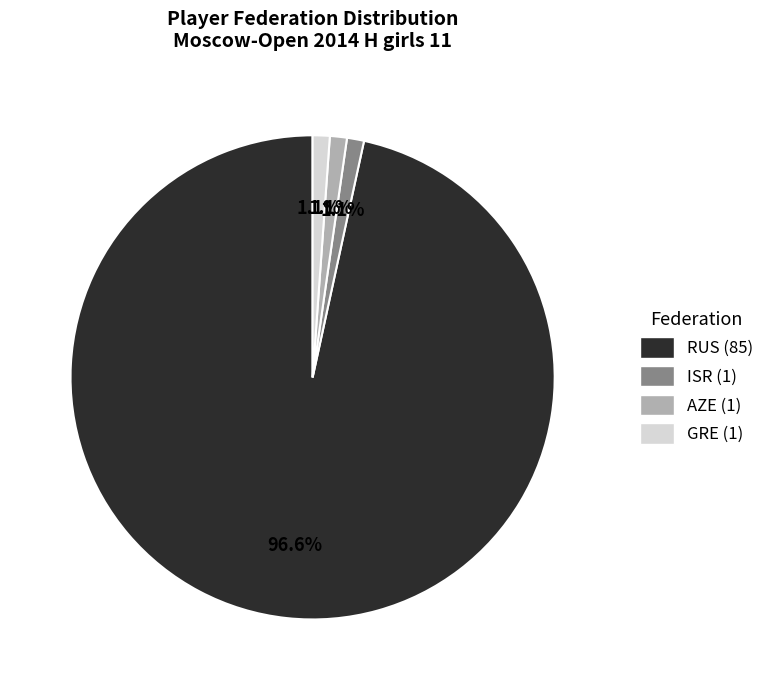

How many segments does this pie chart have?

4